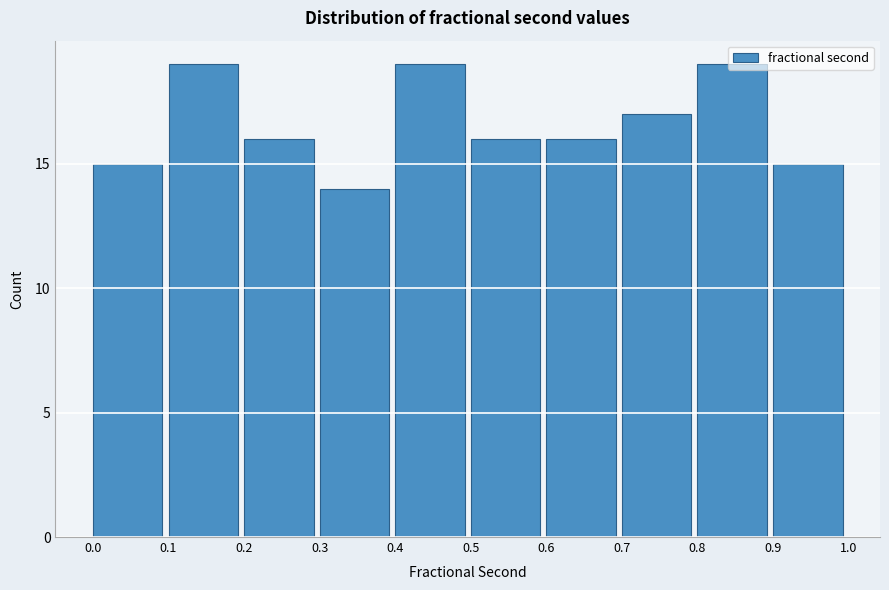

How tall is the bar that spans 0.3 to 0.4 on the x-axis? The values are not printed on the chart, so give them approximately, as read against the axis.

14